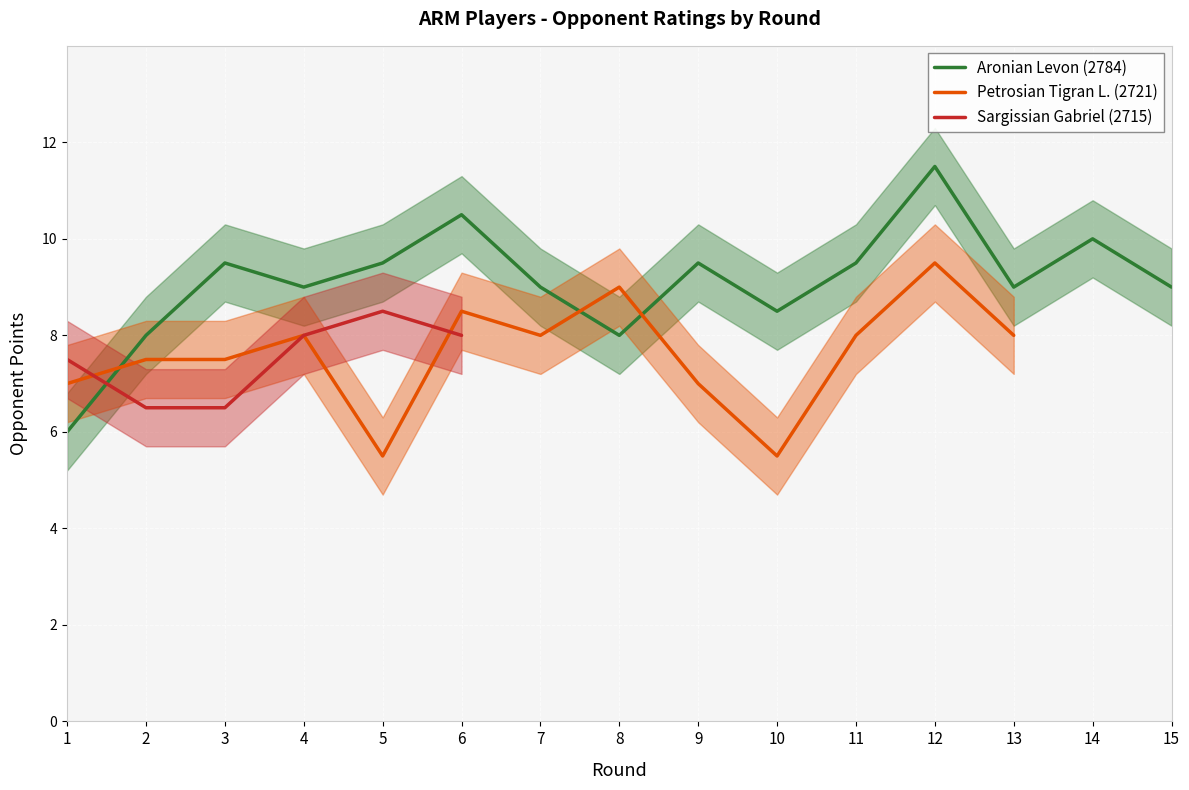

Which series has the largest total across all categories?

Aronian Levon (2784)